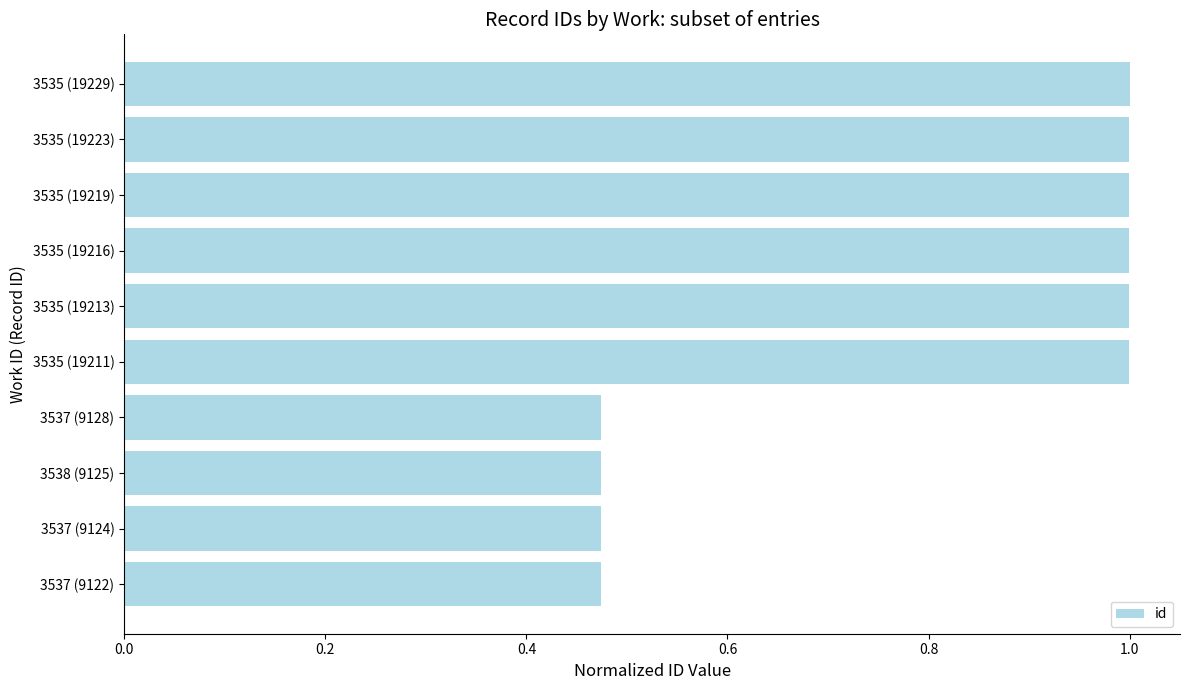

What is the average value?

0.8